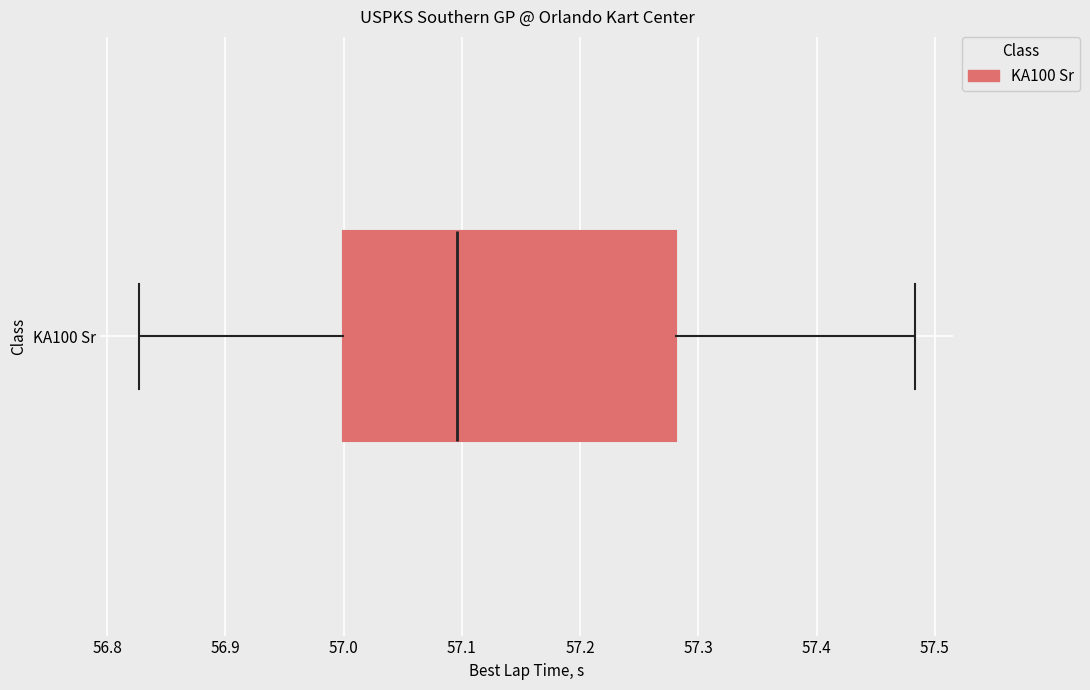

Transcribe this box plot: give where the median line is, the range the box spans, and where the two whiskers end, as read against the x-axis. The values are not printed on the chart, so give them approximately, as read against the axis.

median 57.10, box 57.00 to 57.28, whiskers 56.83 to 57.48